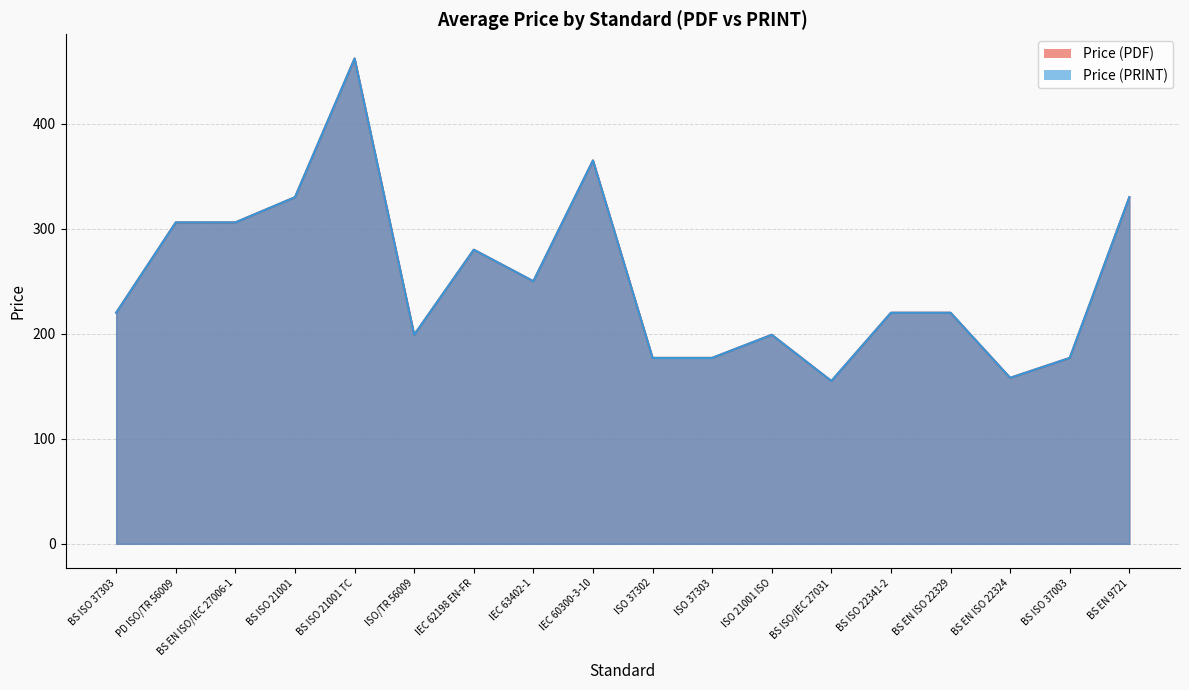

What is the sum of the Price (PDF) values at BS ISO 37303 and IEC 62198 EN-FR?

500